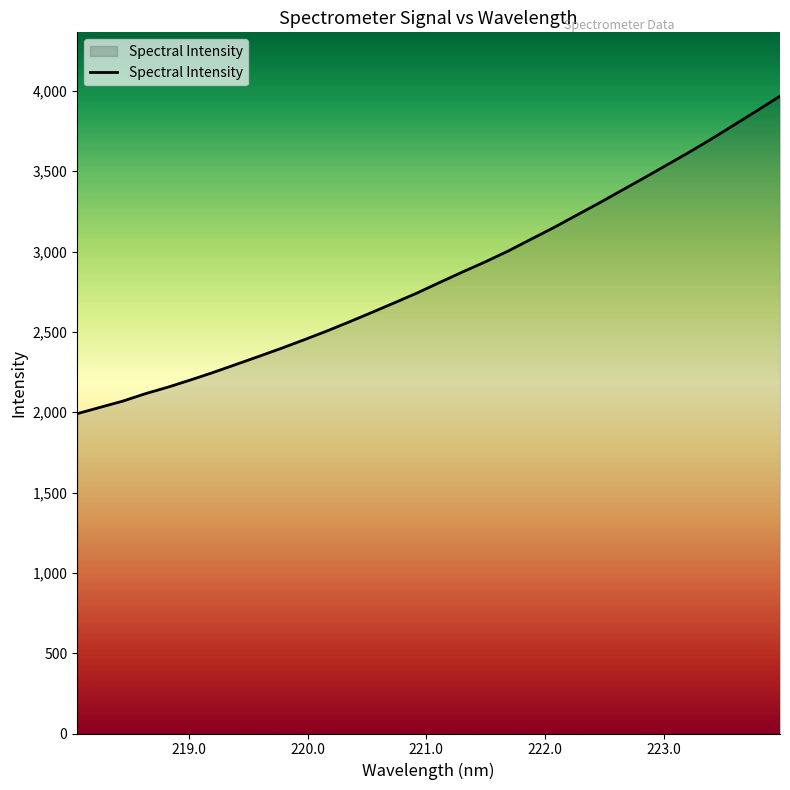

What is the maximum value shown in the chart?

3967.6